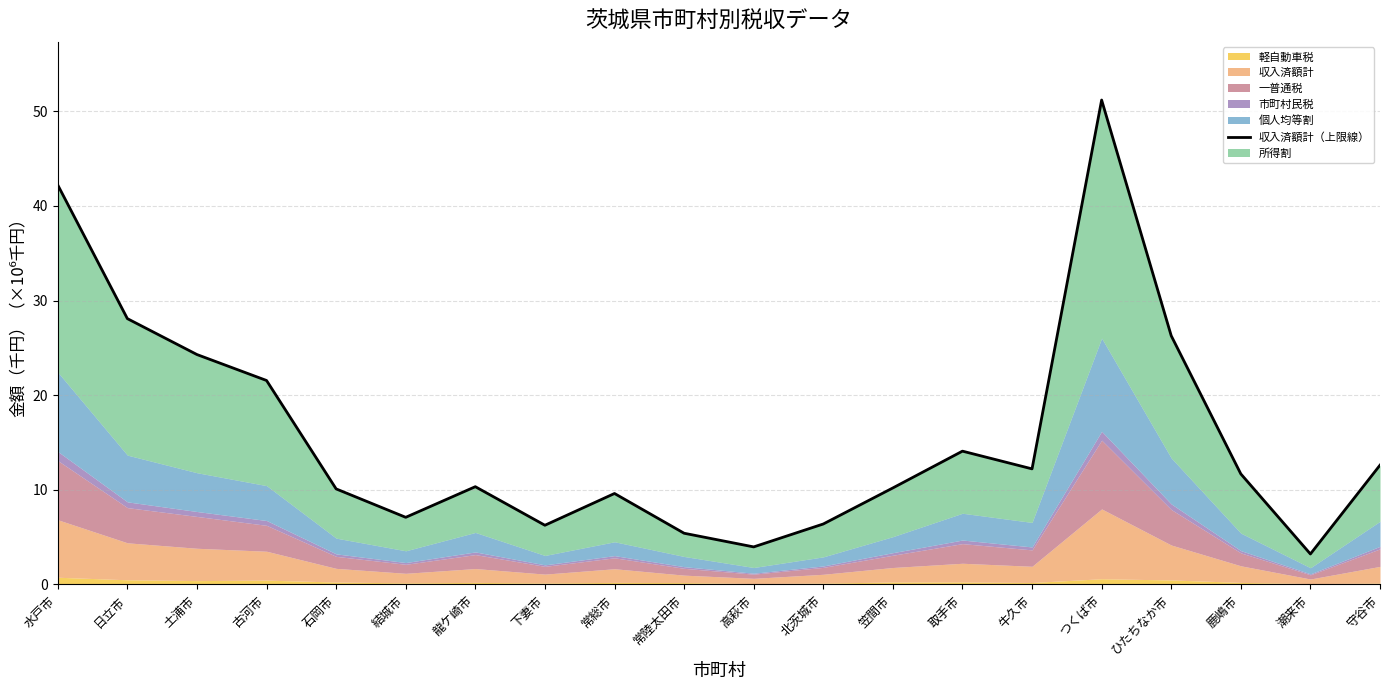

What is the greatest value displayed?

51.2